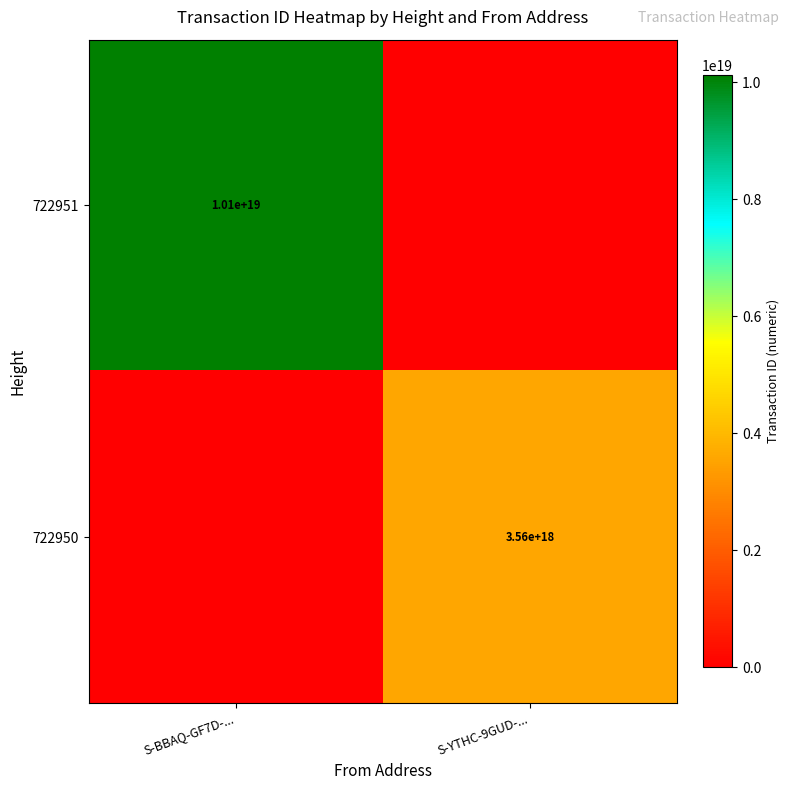

Count the number of categories in the chart.

2